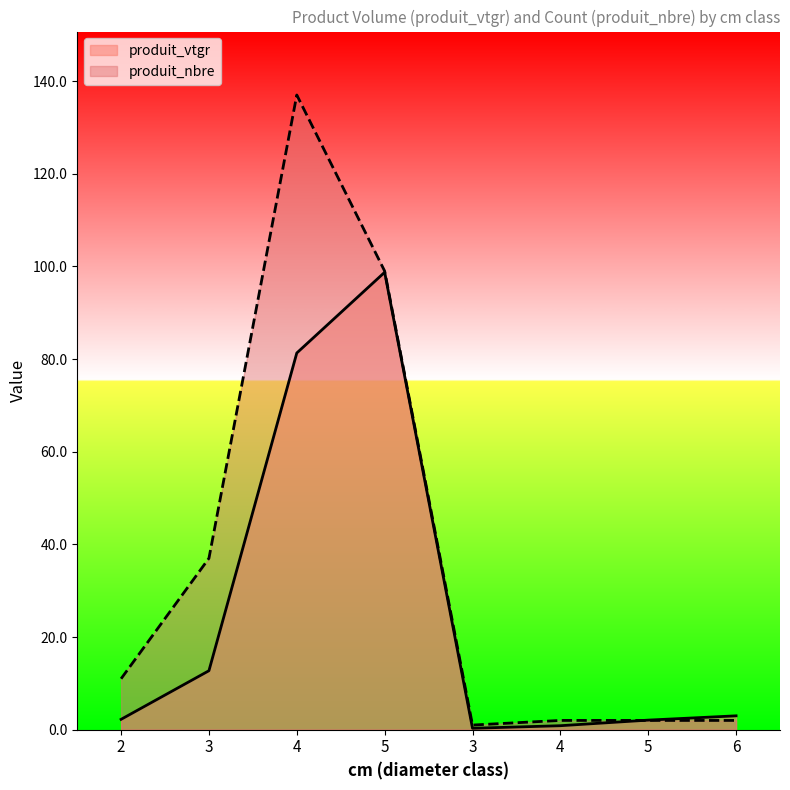

What are all the series names shown in the legend?

produit_vtgr, produit_nbre